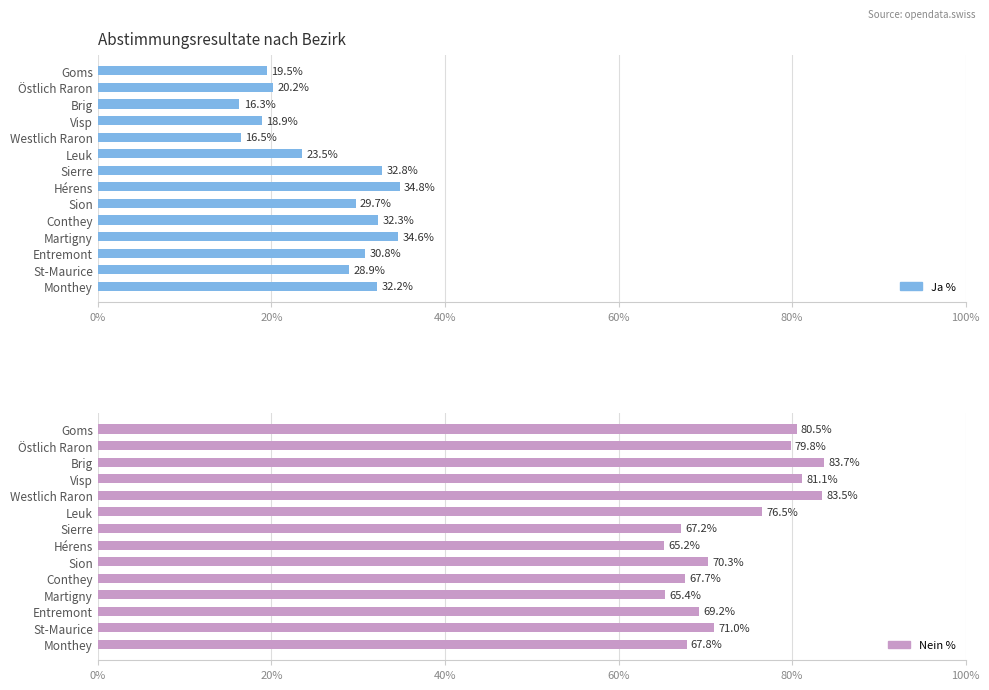

How many distinct data groups are displayed?

2